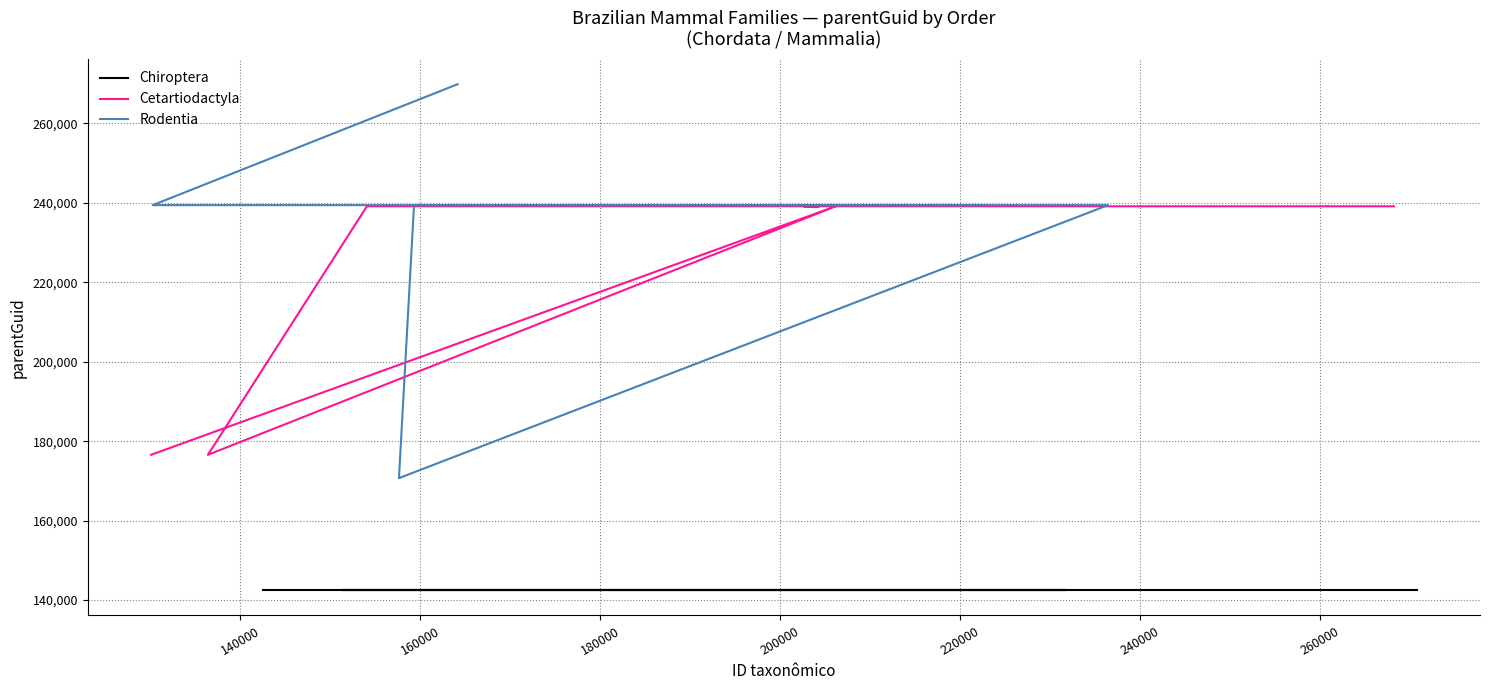

At which category is the sum across all series the highest?

140000